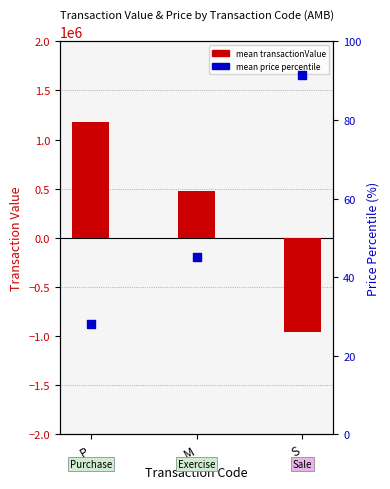

Which series has the widest spread of Y values?

mean transactionValue